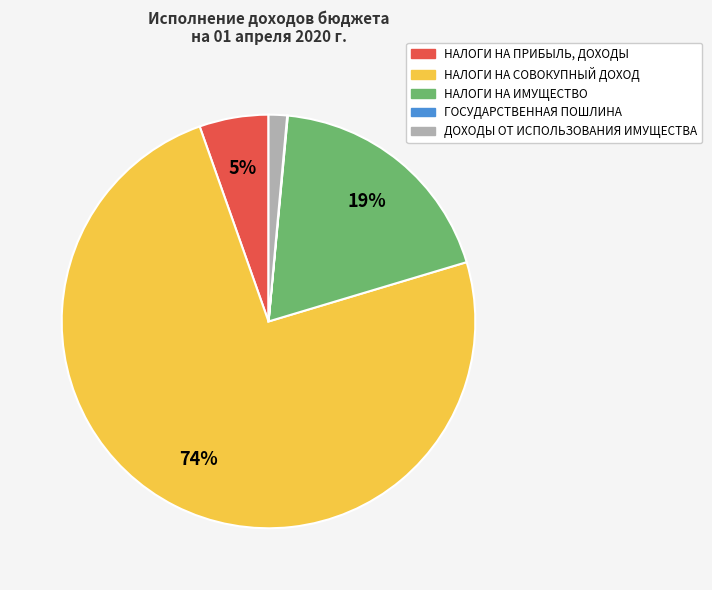

Do НАЛОГИ НА ПРИБЫЛЬ, ДОХОДЫ and НАЛОГИ НА СОВОКУПНЫЙ ДОХОД together represent more than half of the pie?

Yes